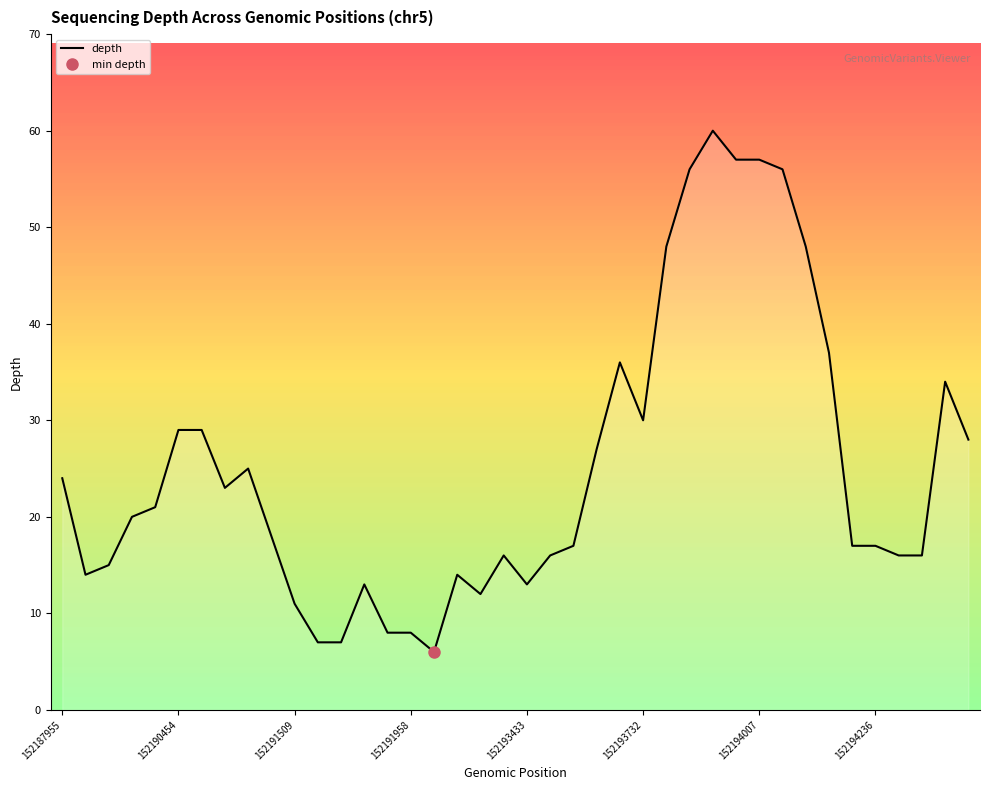

What is the maximum value for depth?

60